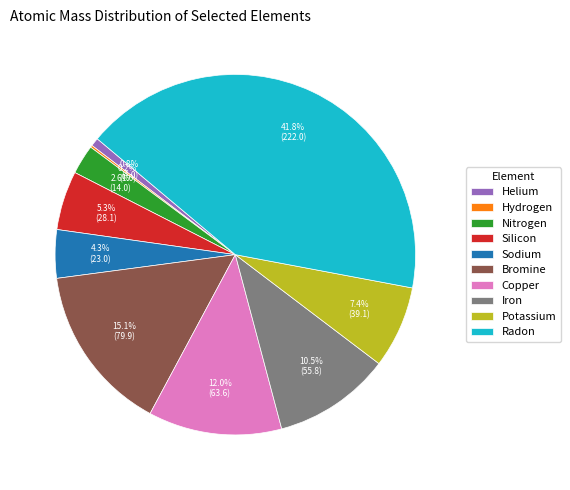

Approximately how many times larger is the value at Potassium compared to Nitrogen?

2.8